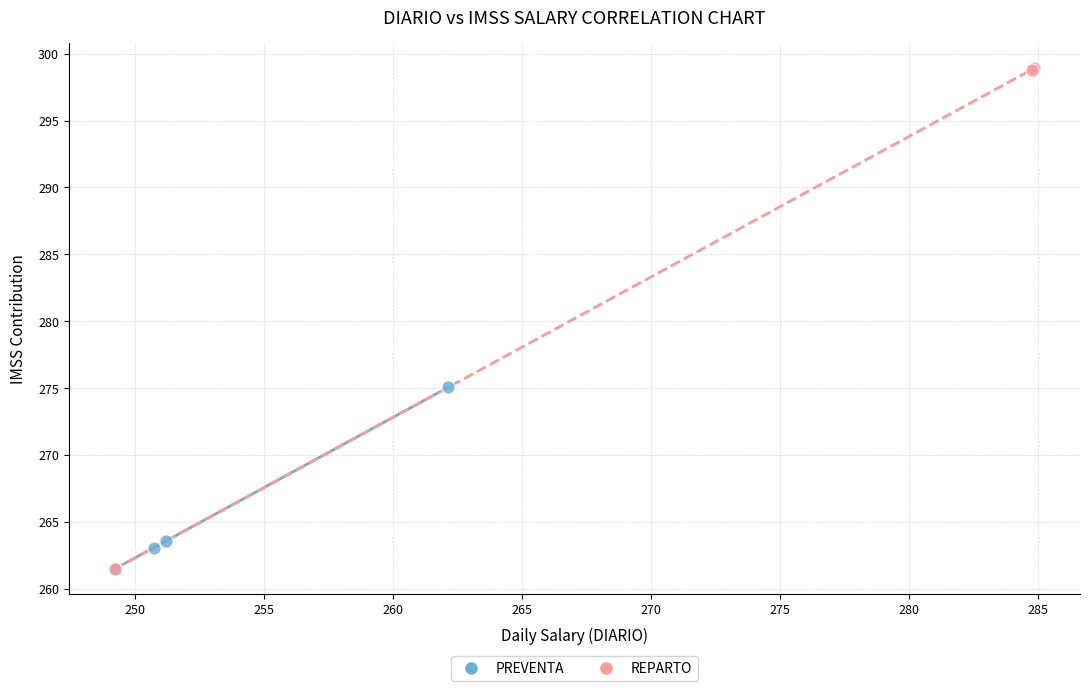

Which series has the largest Y range (max minus min)?

REPARTO